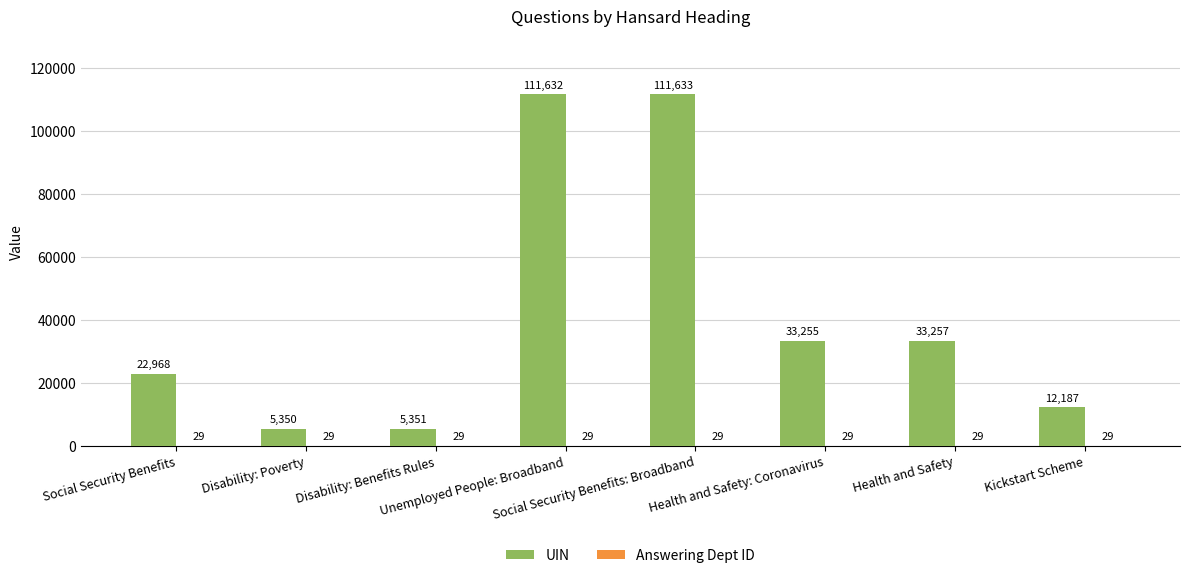

What is the sum of all UIN values?

335633